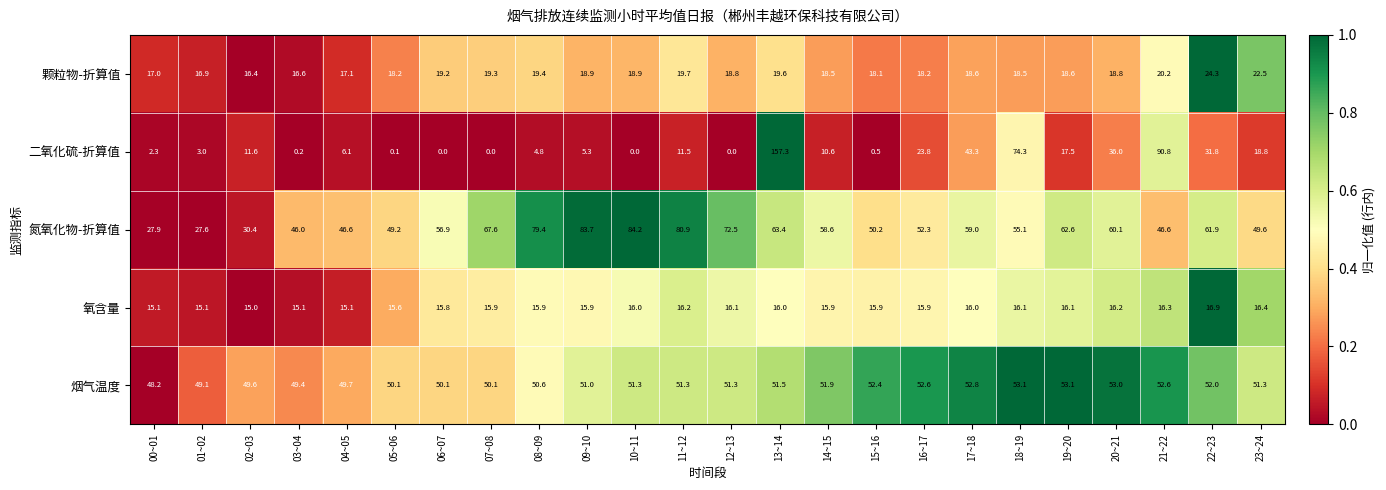

Which series has the largest total across all categories?

氮氧化物-折算值